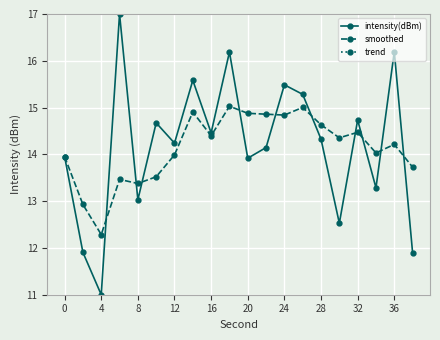

What is the highest value of the smoothed series?

15.0